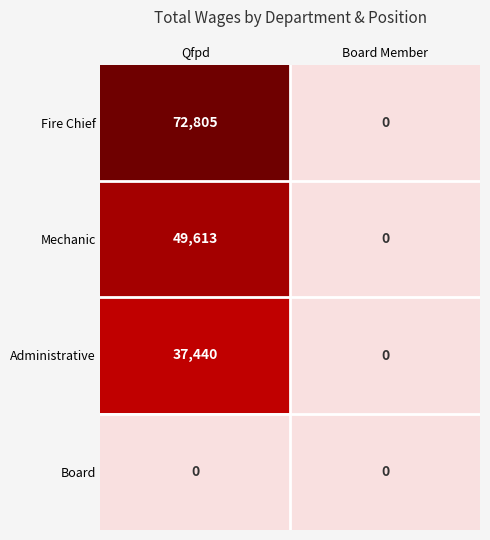

Where is Mechanic nearest to the value 24806?

Board Member